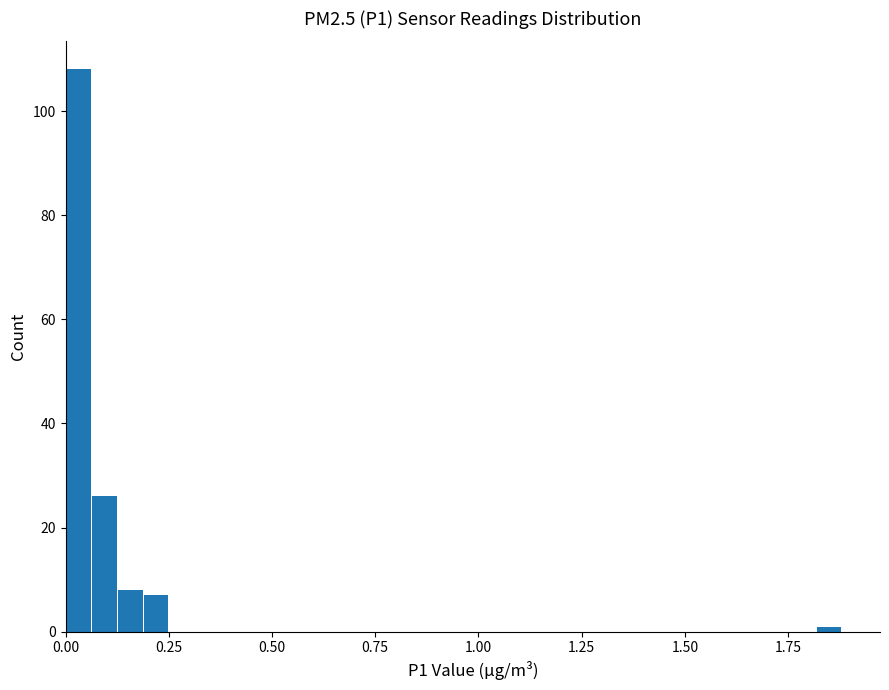

Read against the x-axis, roughly where is the centre of the tallest bar?

0.05